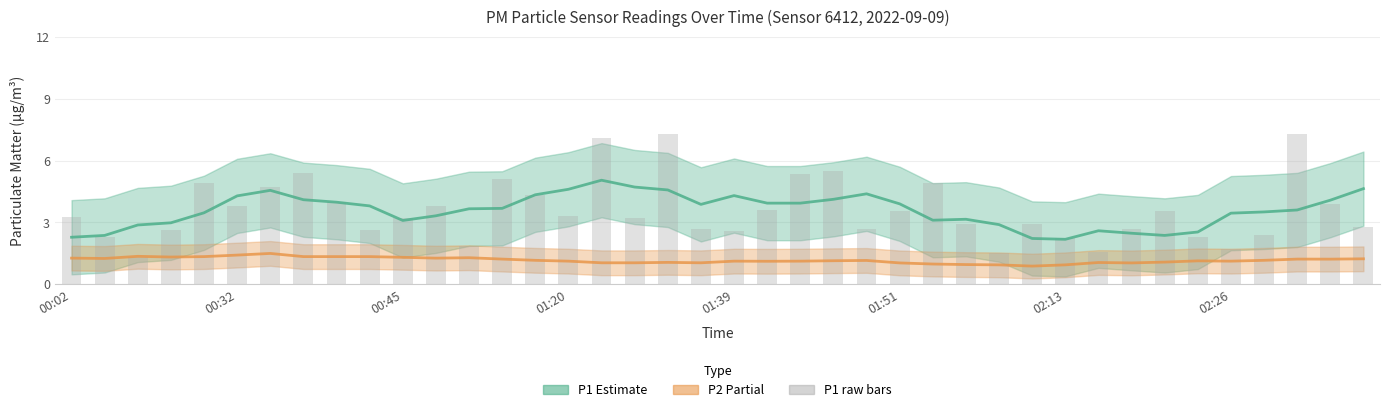

How many data points are less than 3?

18